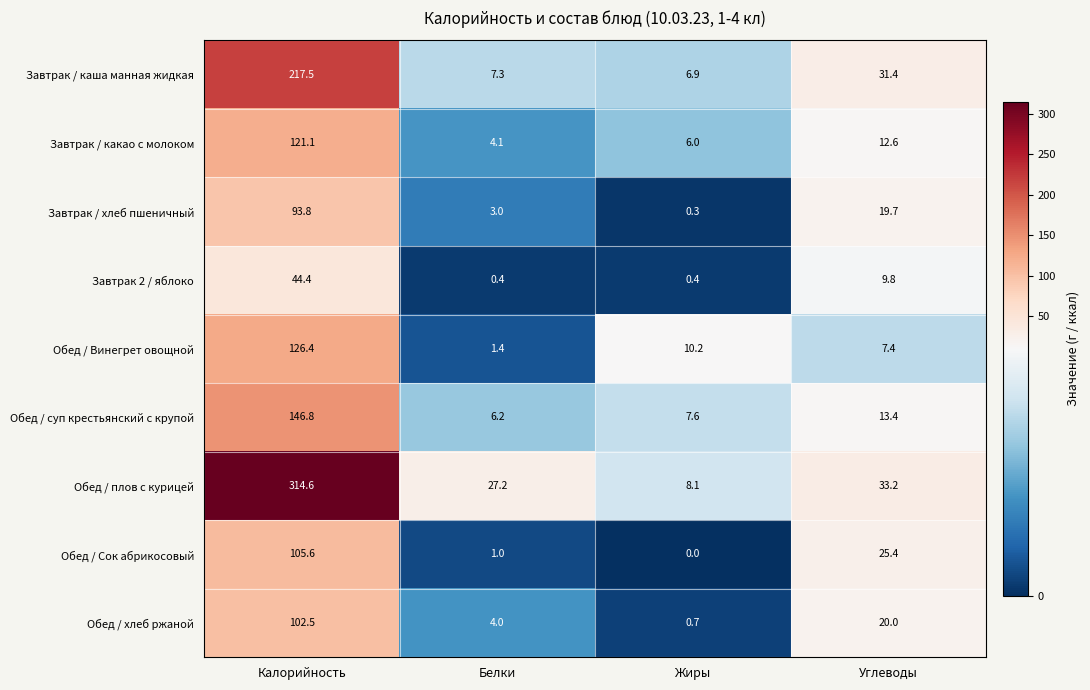

Where does the Завтрак / хлеб пшеничный series first go above 19?

Калорийность